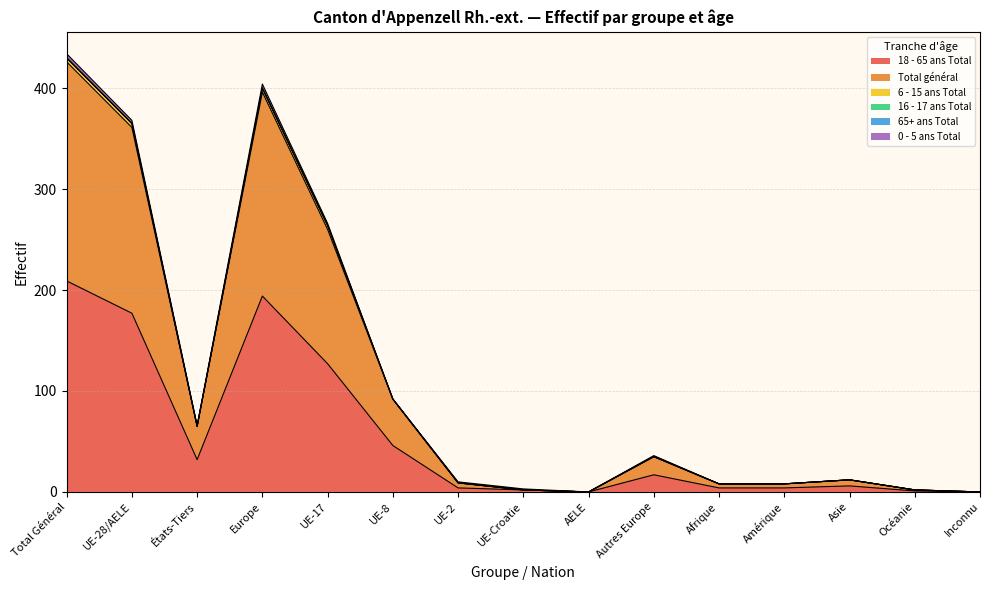

Reading right to left, extract all data points from this chart.

18 - 65 ans Total: Inconnu=0	Océanie=1	Asie=6	Amérique=4	Afrique=4	Autres Europe=17	AELE=0	UE-Croatie=2	UE-2=4	UE-8=46	UE-17=127	Europe=194	États-Tiers=32	UE-28/AELE=177	Total Général=209
Total général: Inconnu=0	Océanie=1	Asie=6	Amérique=4	Afrique=4	Autres Europe=18	AELE=0	UE-Croatie=0	UE-2=5	UE-8=46	UE-17=133	Europe=202	États-Tiers=33	UE-28/AELE=184	Total Général=217
6 - 15 ans Total: Inconnu=0	Océanie=0	Asie=0	Amérique=0	Afrique=0	Autres Europe=0	AELE=0	UE-Croatie=0	UE-2=0	UE-8=0	UE-17=4	Europe=4	États-Tiers=0	UE-28/AELE=4	Total Général=4
16 - 17 ans Total: Inconnu=0	Océanie=0	Asie=0	Amérique=0	Afrique=0	Autres Europe=0	AELE=0	UE-Croatie=0	UE-2=0	UE-8=0	UE-17=0	Europe=0	États-Tiers=0	UE-28/AELE=0	Total Général=0
65+ ans Total: Inconnu=0	Océanie=0	Asie=0	Amérique=0	Afrique=0	Autres Europe=0	AELE=0	UE-Croatie=0	UE-2=0	UE-8=0	UE-17=0	Europe=0	États-Tiers=0	UE-28/AELE=0	Total Général=0
0 - 5 ans Total: Inconnu=0	Océanie=0	Asie=0	Amérique=0	Afrique=0	Autres Europe=1	AELE=0	UE-Croatie=1	UE-2=1	UE-8=0	UE-17=2	Europe=4	États-Tiers=1	UE-28/AELE=3	Total Général=4